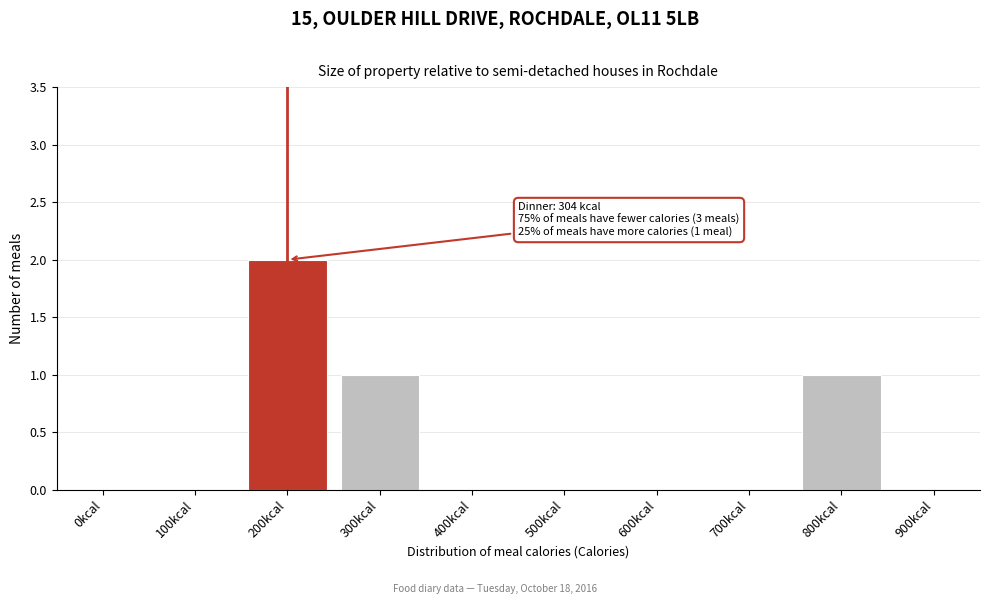

Reading left to right, extract all data points from this chart.

0kcal=0	100kcal=0	200kcal=2	300kcal=1	400kcal=0	500kcal=0	600kcal=0	700kcal=0	800kcal=1	900kcal=0